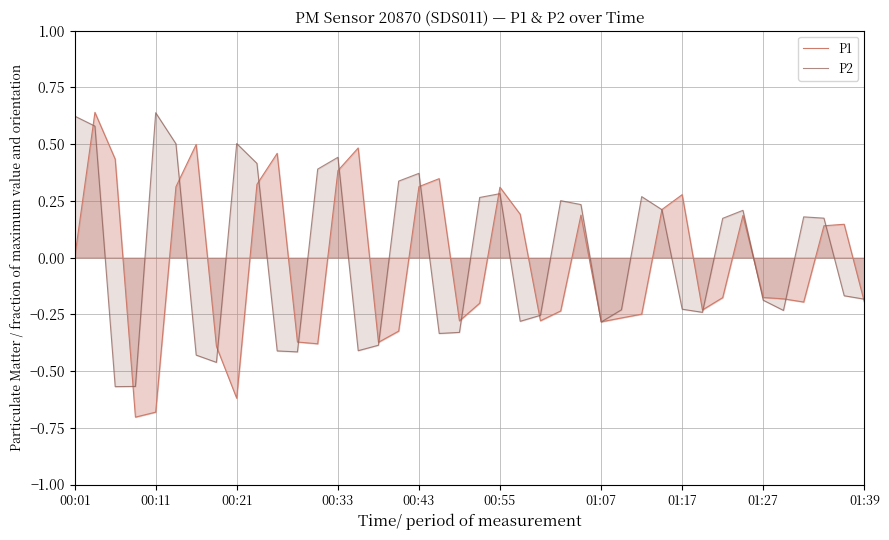

How many interior local valleys does the P2 series have?

9